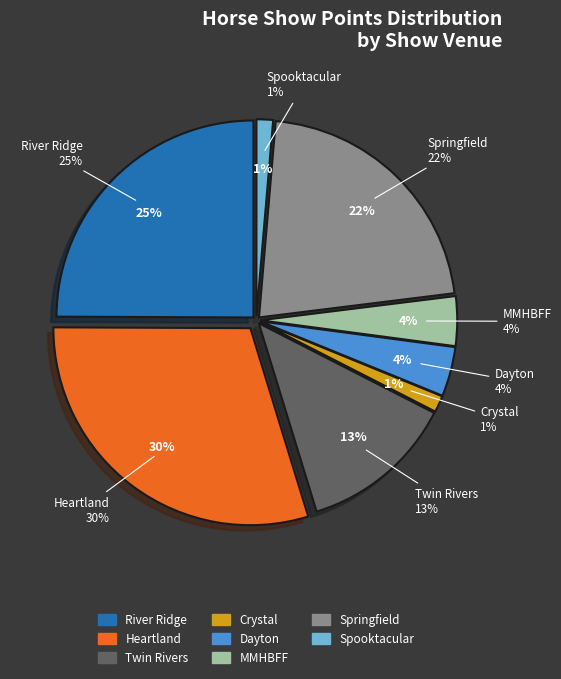

Does ASHAM (double points) account for over 50% of the chart?

No